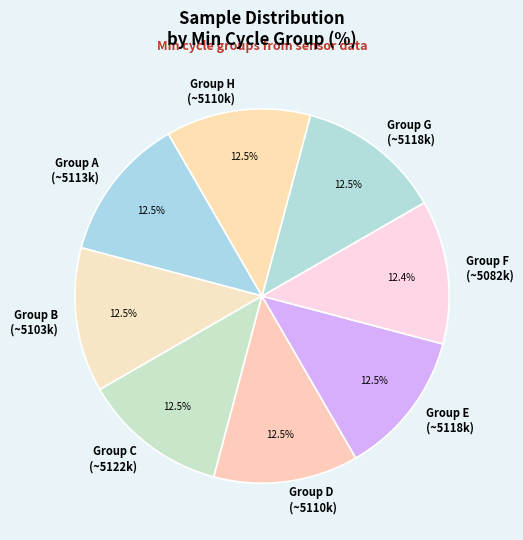

Does any single category account for the majority?

No